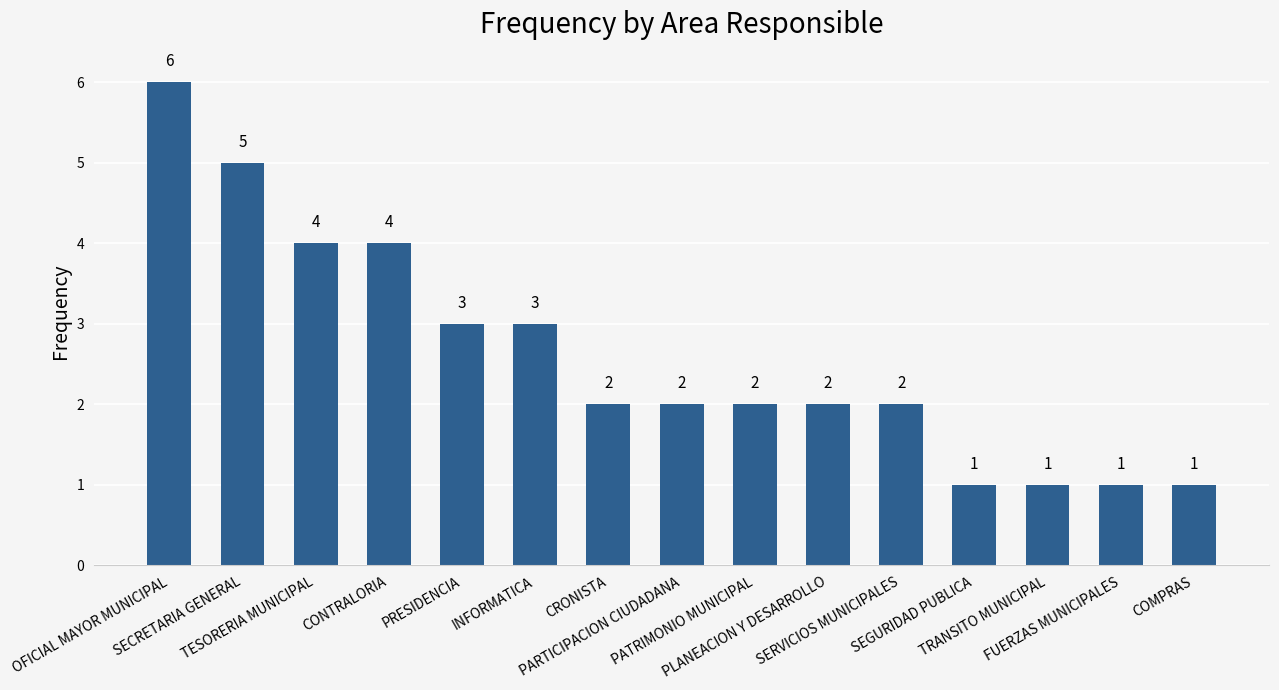

How many values are below 2?

4